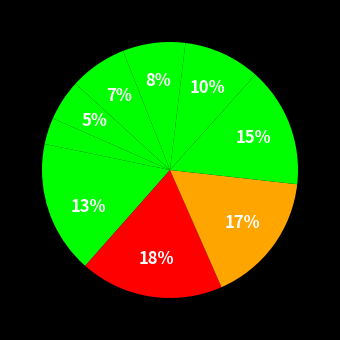

How many segments does this pie chart have?

10